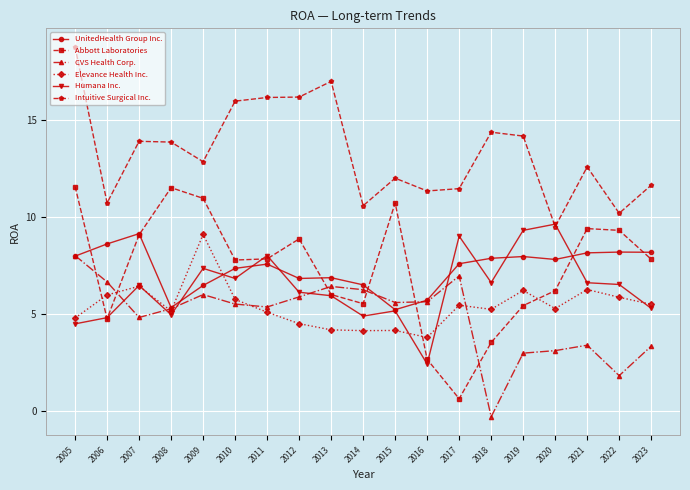

What is the value of the Abbott Laboratories point at the 6th from the left?

0.1